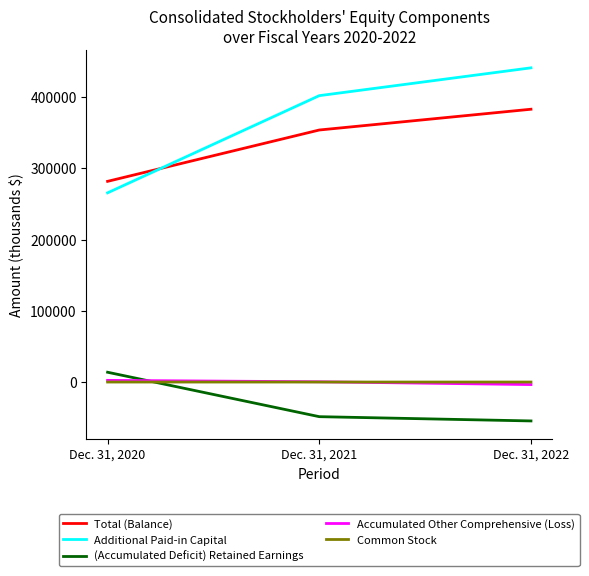

What is the lowest value of the (Accumulated Deficit) Retained Earnings series?

-54568